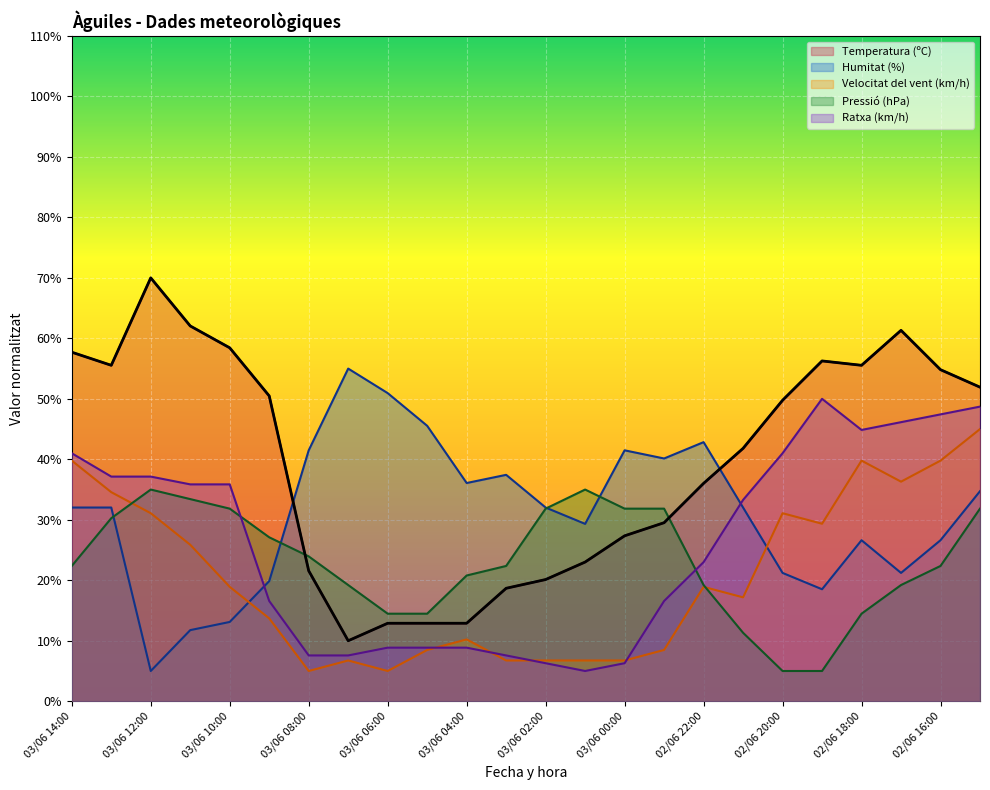

How many categories are shown in the chart?

24